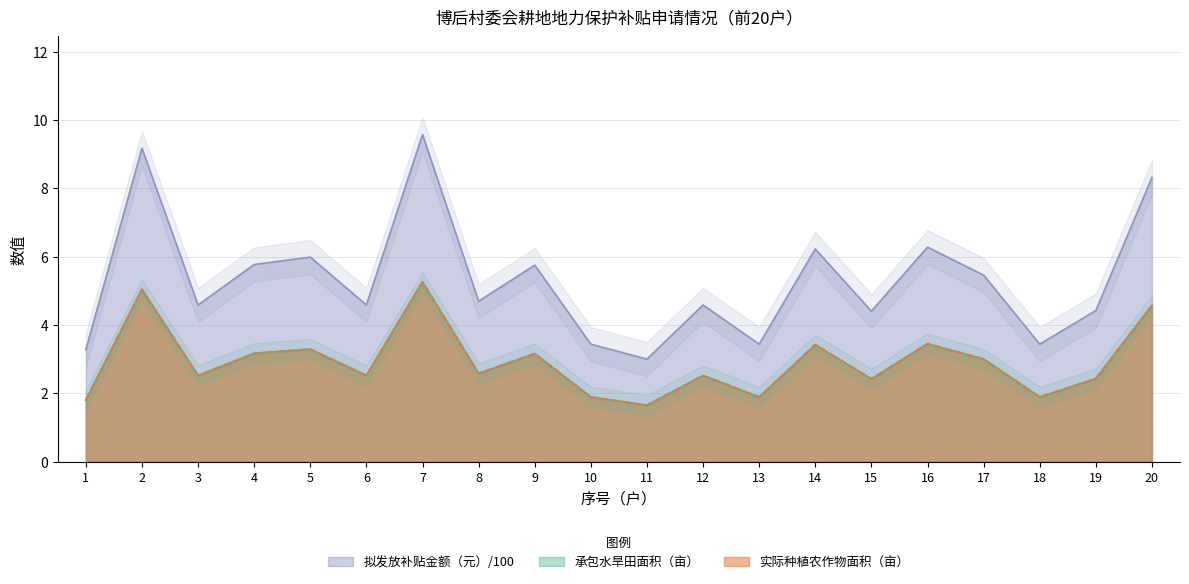

Reading left to right, transcribe all the data shown in this chart.

承包水旱田面积（亩）: 1.8	5.0	2.5	3.2	3.3	2.5	5.3	2.6	3.2	1.9	1.6	2.5	1.9	3.4	2.4	3.5	3.0	1.9	2.4	4.6
实际种植农作物面积（亩）: 1.8	5.0	2.5	3.2	3.3	2.5	5.3	2.6	3.2	1.9	1.6	2.5	1.9	3.4	2.4	3.5	3.0	1.9	2.4	4.6
拟发放补贴金额（元）: 3.3	9.2	4.6	5.8	6.0	4.6	9.6	4.7	5.8	3.4	3.0	4.6	3.4	6.2	4.4	6.3	5.5	3.4	4.4	8.3